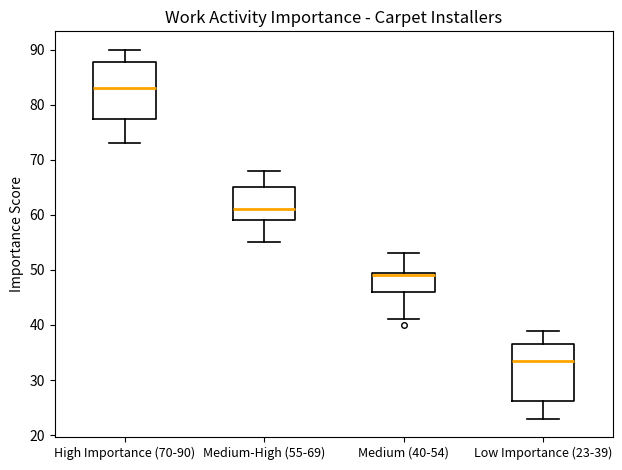

Where does the lower whisker of the box for High Importance (70-90) end on the y-axis? The values are not printed on the chart, so give them approximately, as read against the axis.

73